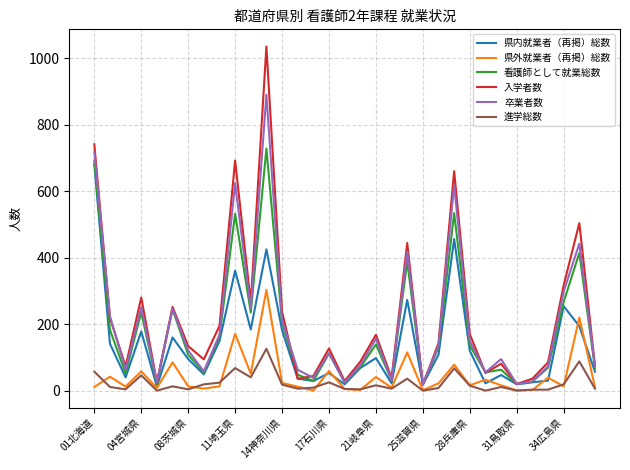

Which series has the widest spread of values?

入学者数